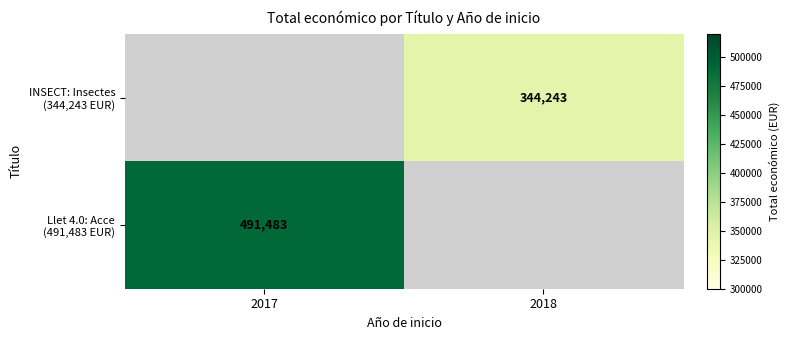

What is the average value of the INSECT: Insectes (344,243 EUR) series?

172122